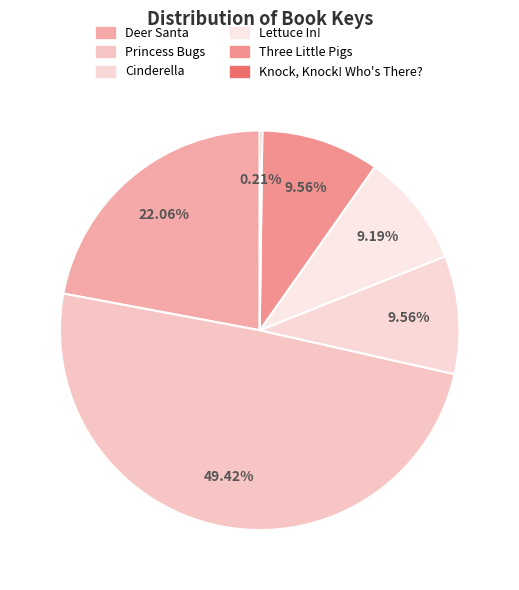

To the nearest percent, what is the average slice percentage?

17%